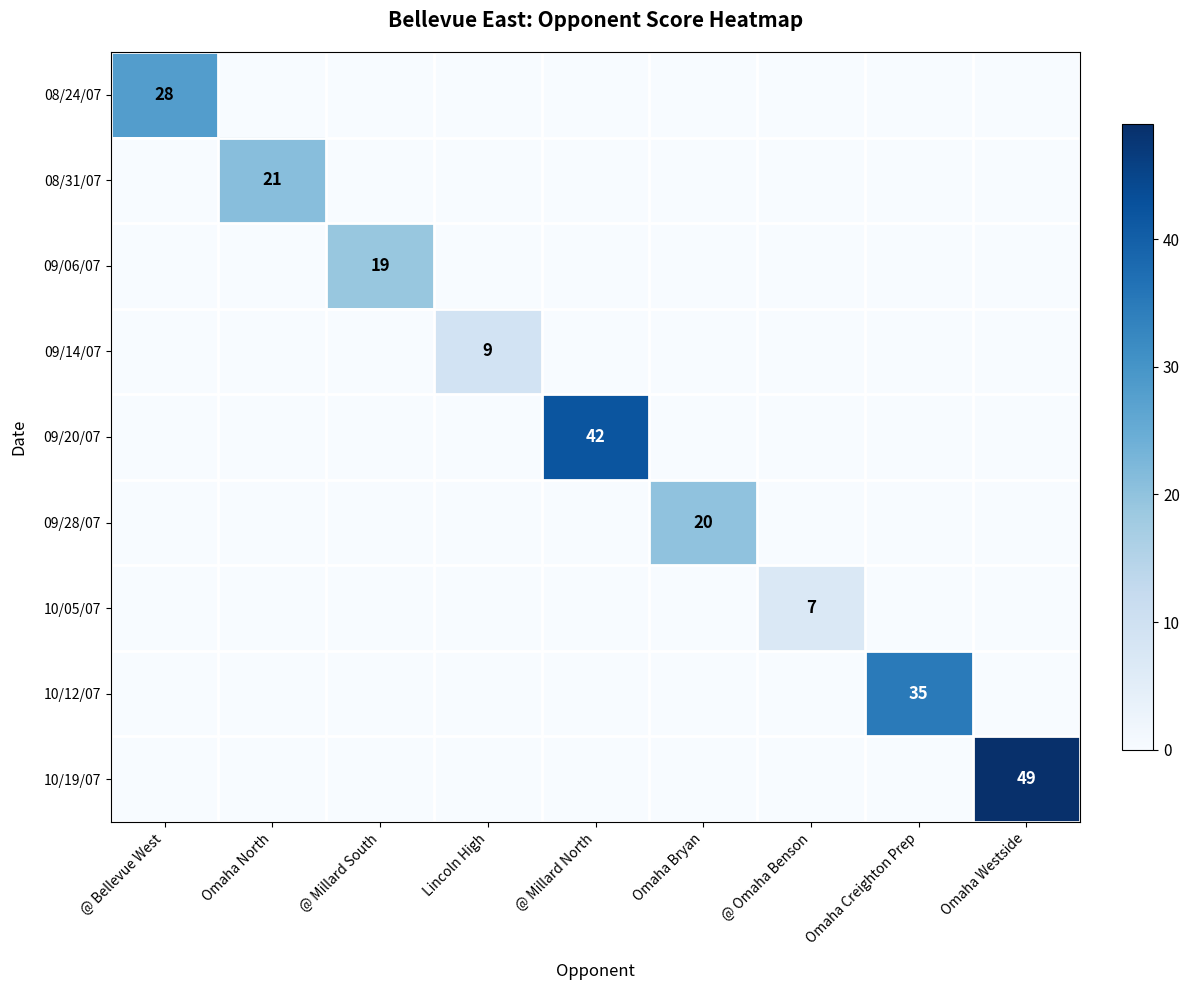

Is it true that 09/06/07 equals 0 at @ Millard North?

True